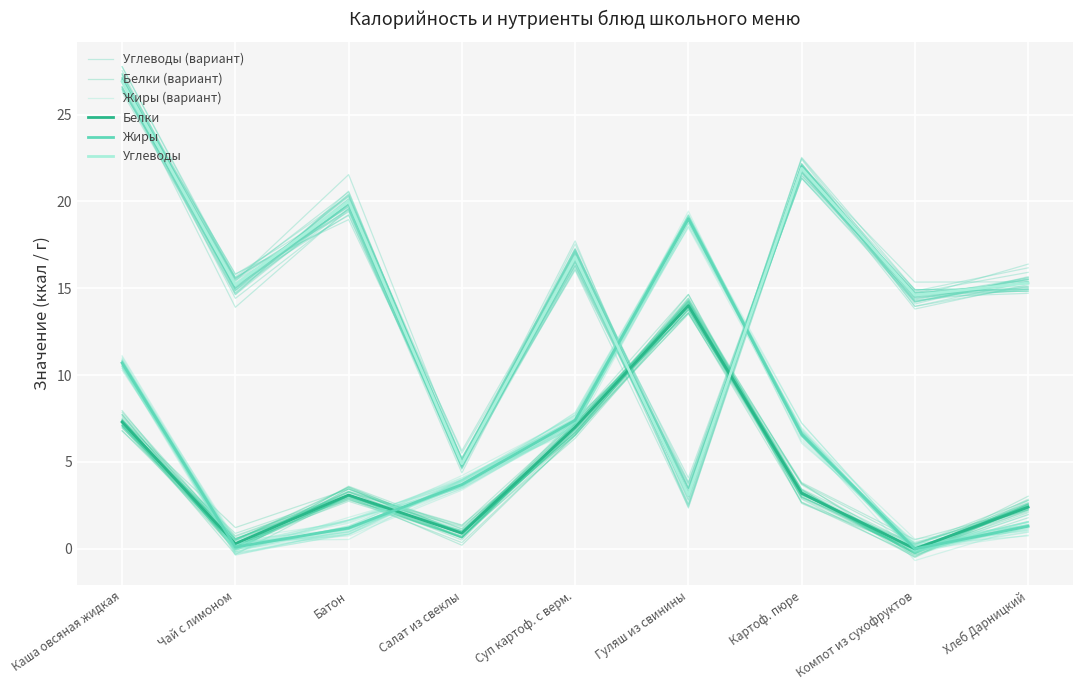

How many categories are shown in the chart?

9